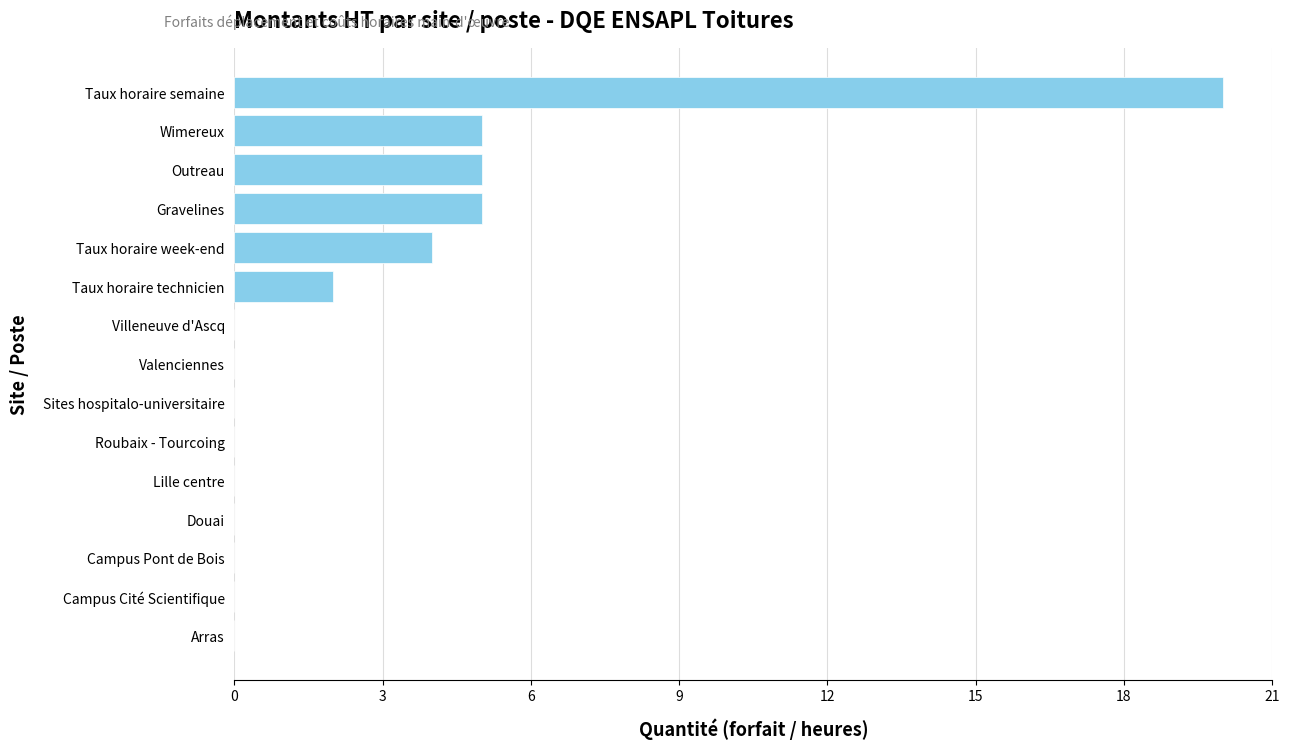

The chart shows a value of 11 at Campus Pont de Bois. True or false?

False